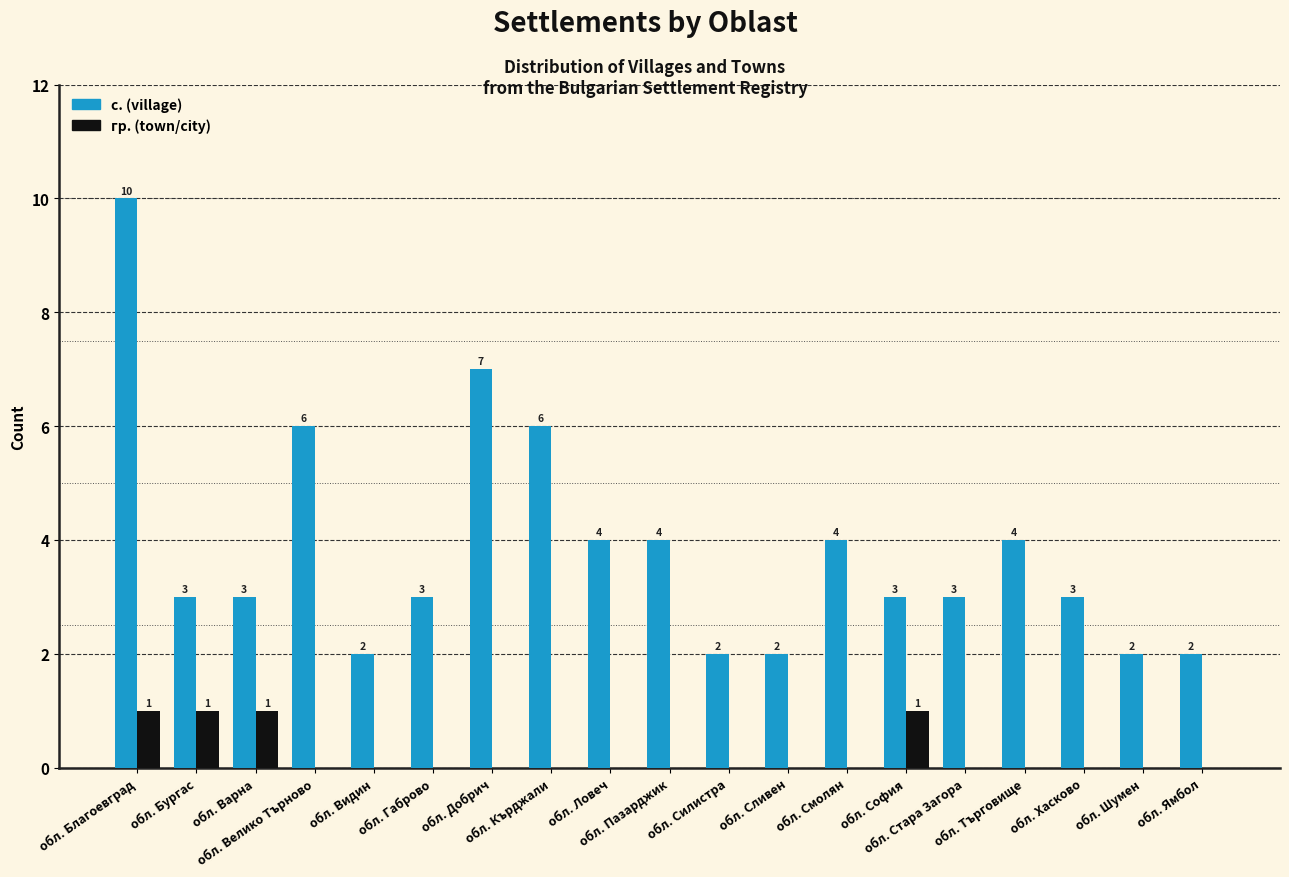

What is the maximum value shown in the chart?

10